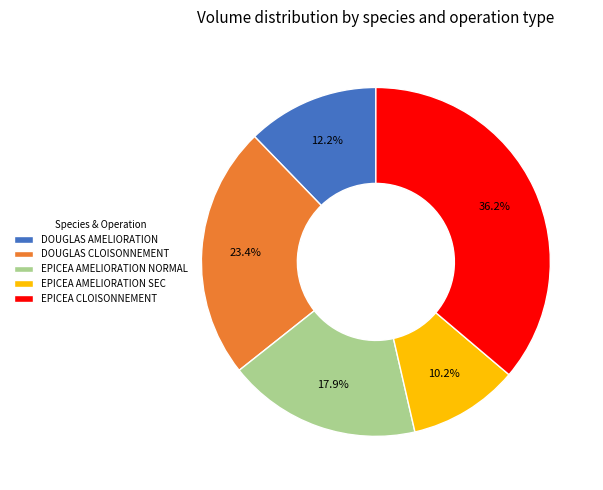

What is the ratio of the value at EPICEA AMELIORATION NORMAL to the value at DOUGLAS AMELIORATION?

1.5